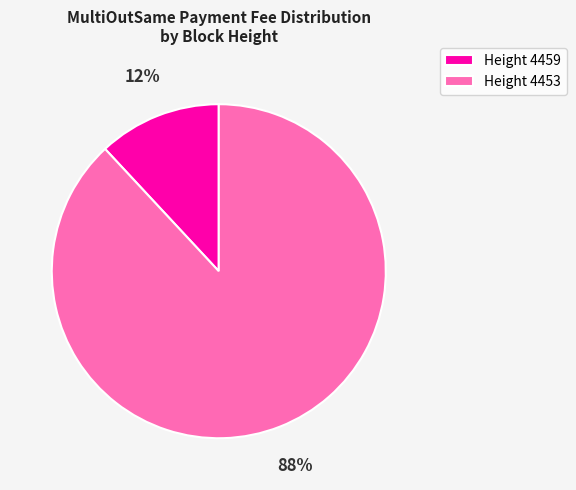

Rank the categories by value from highest to lowest.

Height 4453, Height 4459